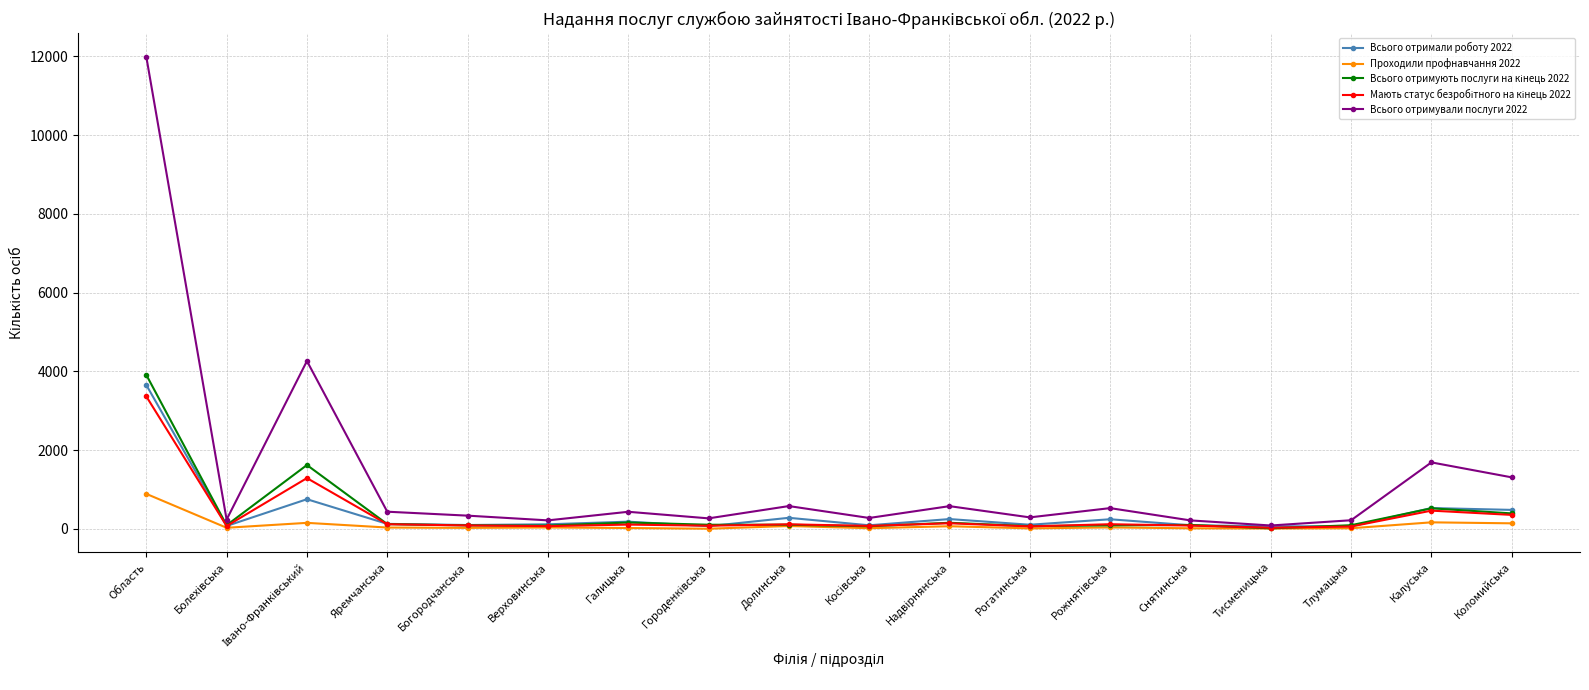

What is the label of the 15th point from the left?

Тисменицька